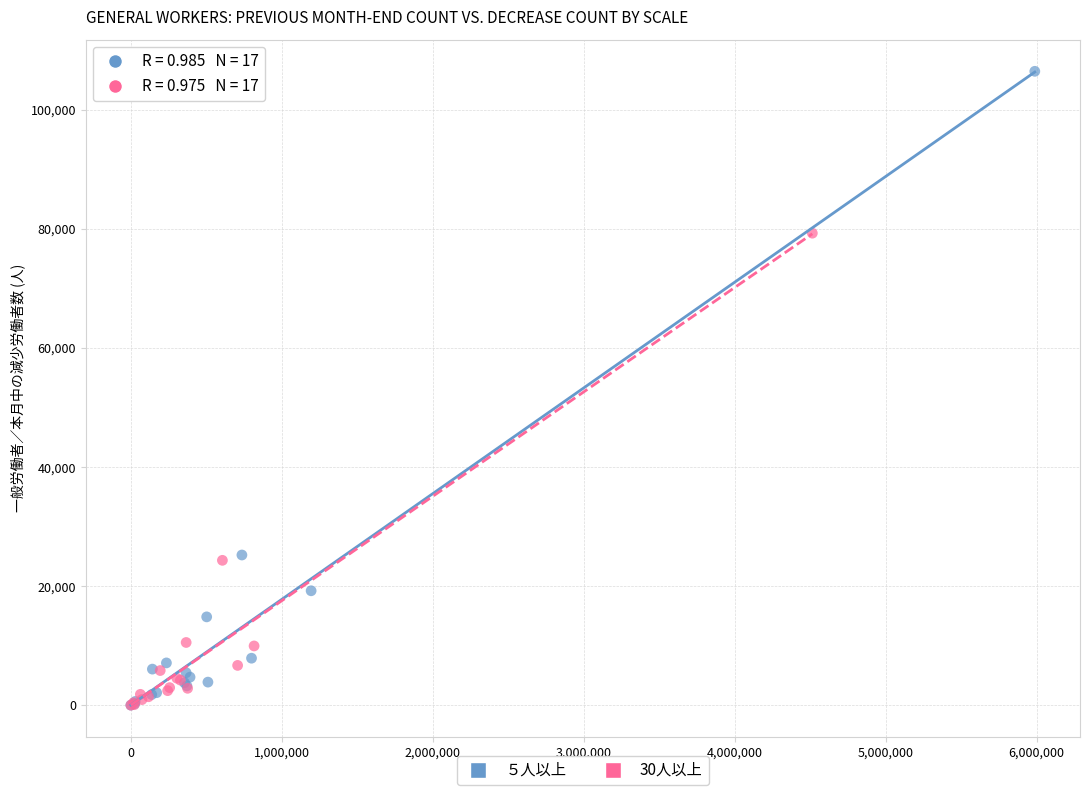

Which series contains the highest Y value?

５人以上